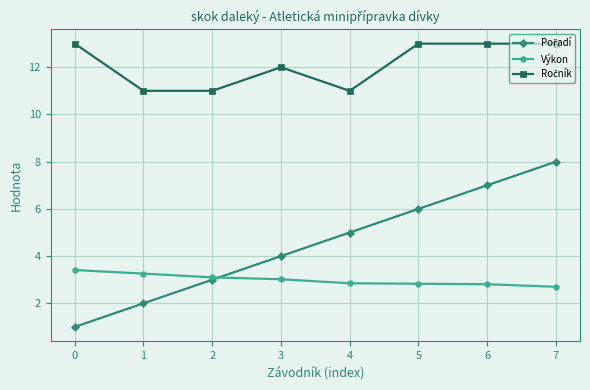

What is the difference between the highest and lowest values at 3?

9.0